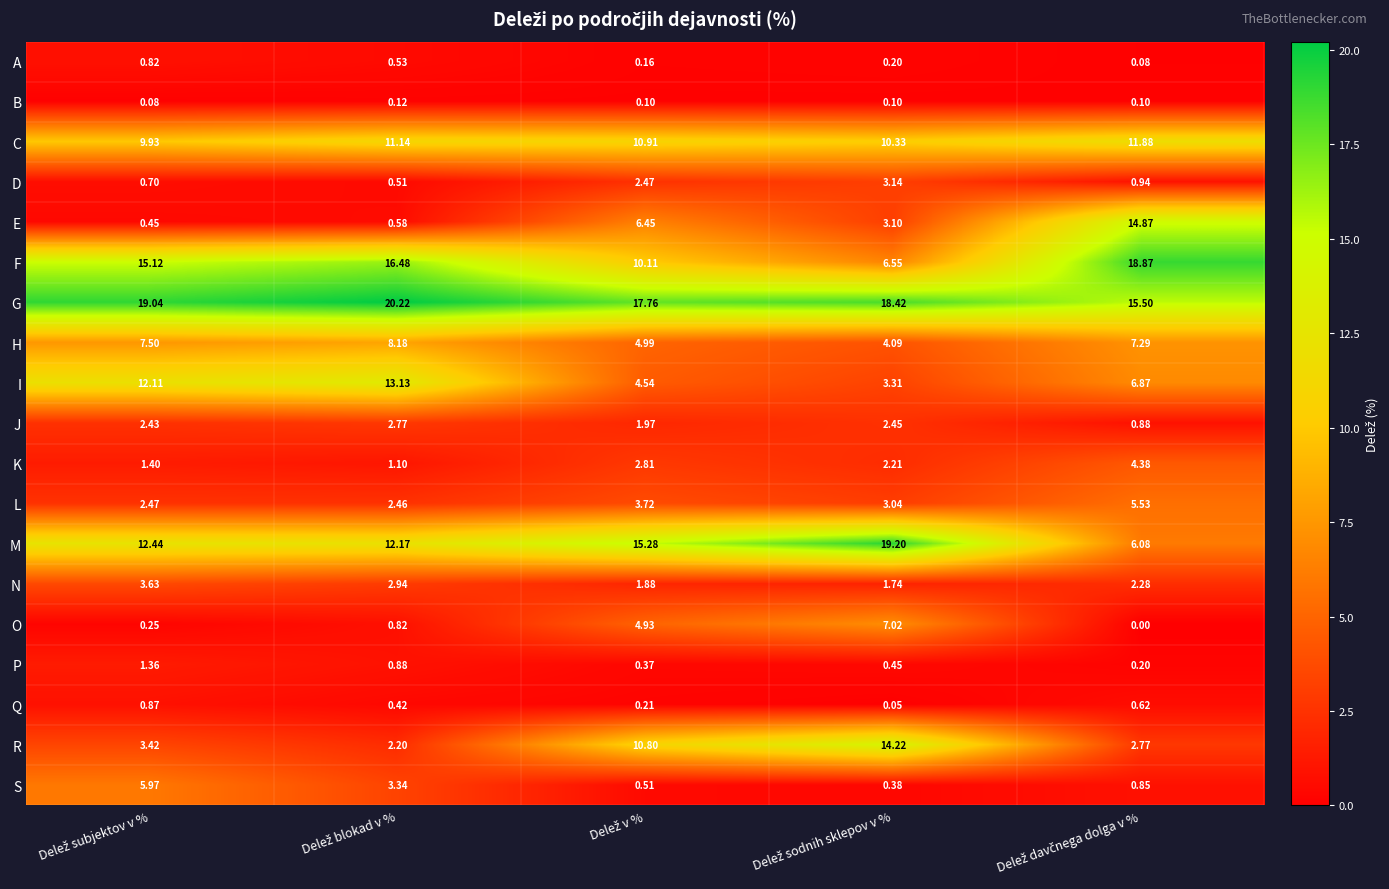

Which series has the widest spread of values?

E